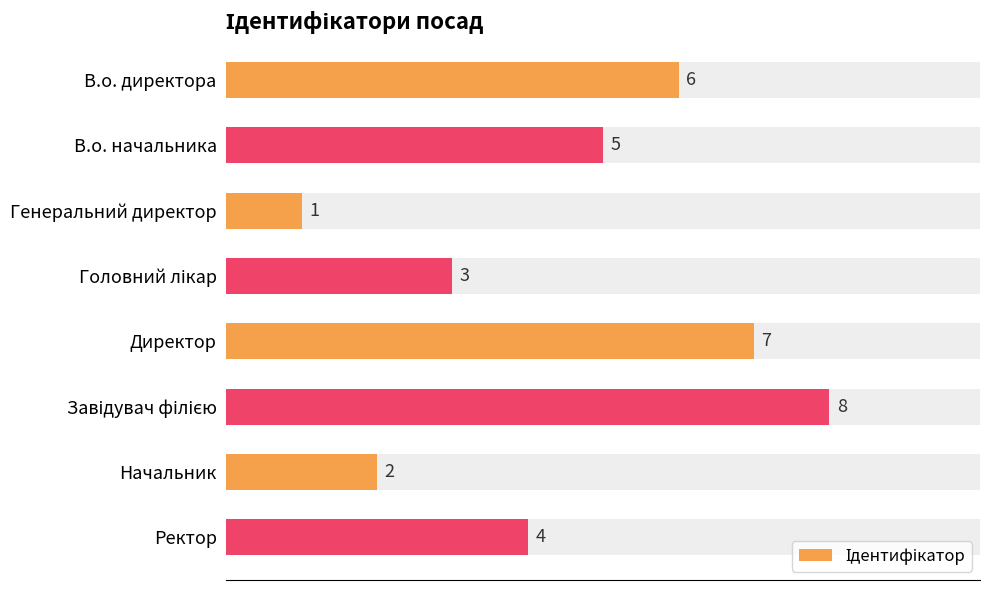

What is the label of the 7th bar from the right?

В.о. начальника